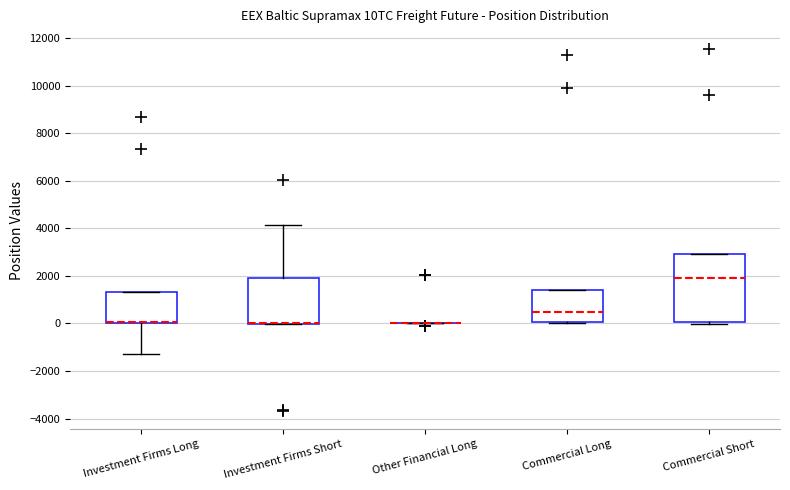

Where is the lower edge of the box for Investment Firms Long on the y-axis? The values are not printed on the chart, so give them approximately, as read against the axis.

0